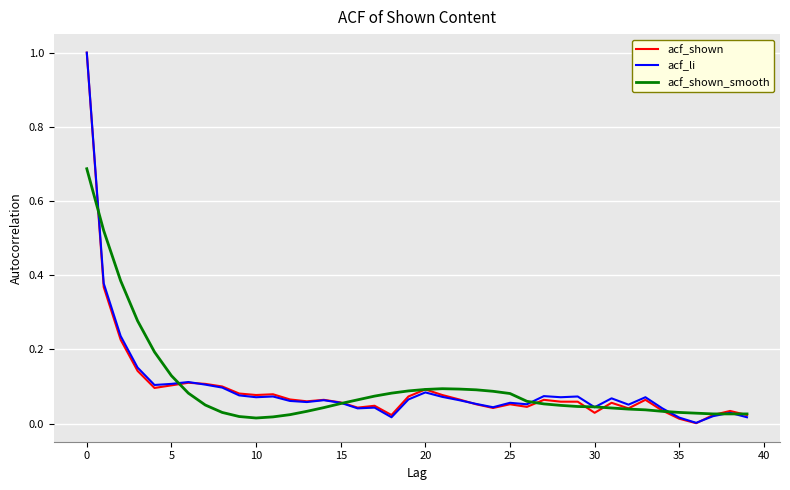

What is the greatest value displayed?

1.0